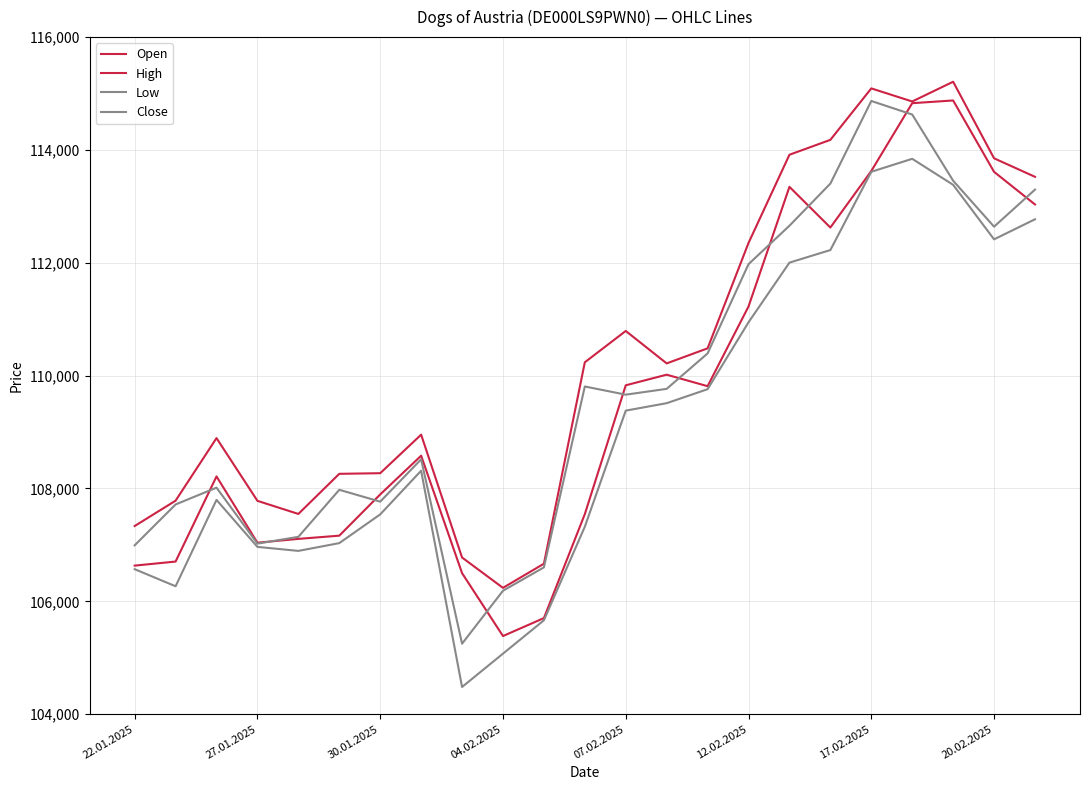

How many values in the Low series are below 108315?

11